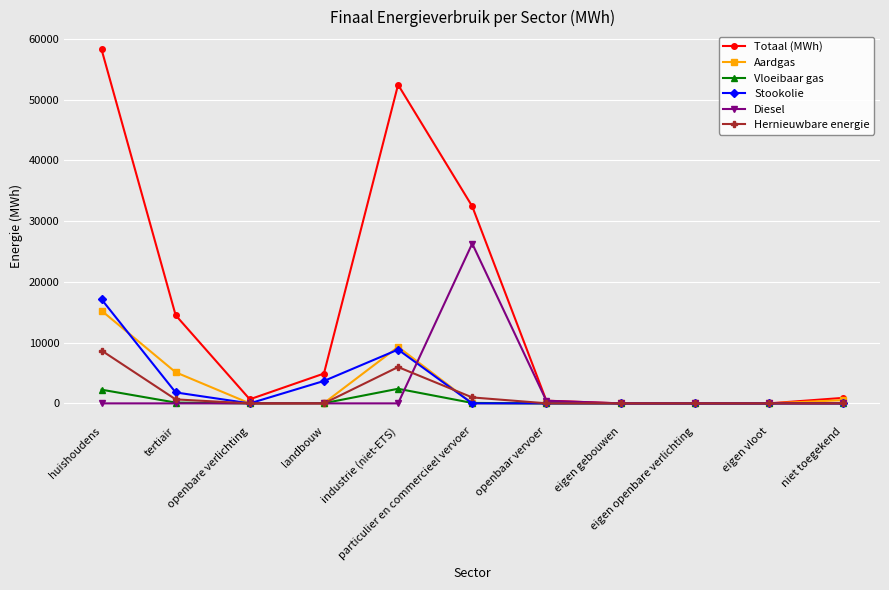

Is the value of Vloeibaar gas at eigen openbare verlichting greater than the value of Aardgas at tertiair?

No